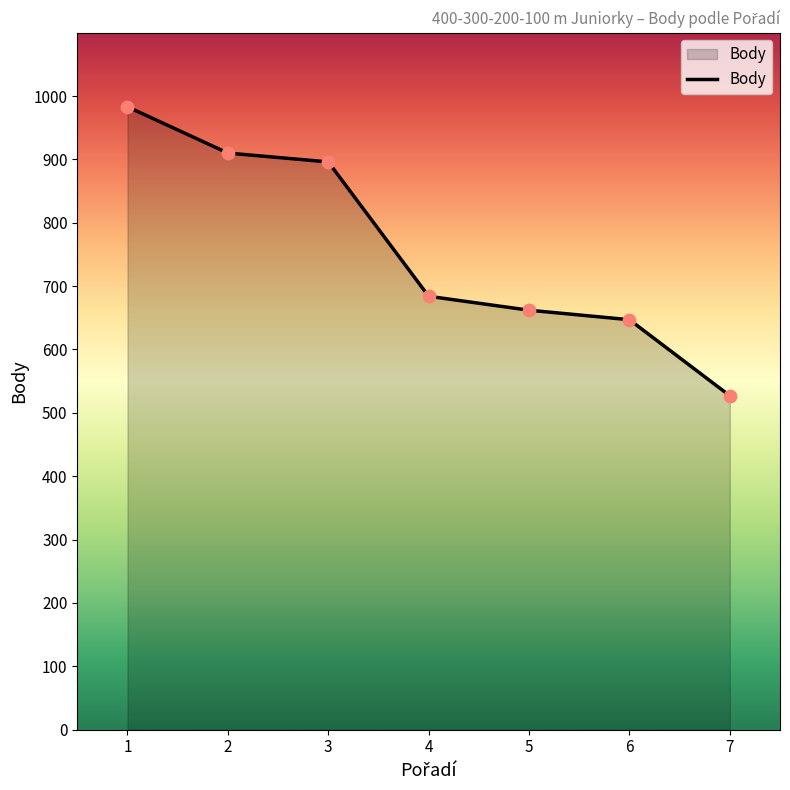

What is the ratio of the value at 5 to the value at 1?

0.7